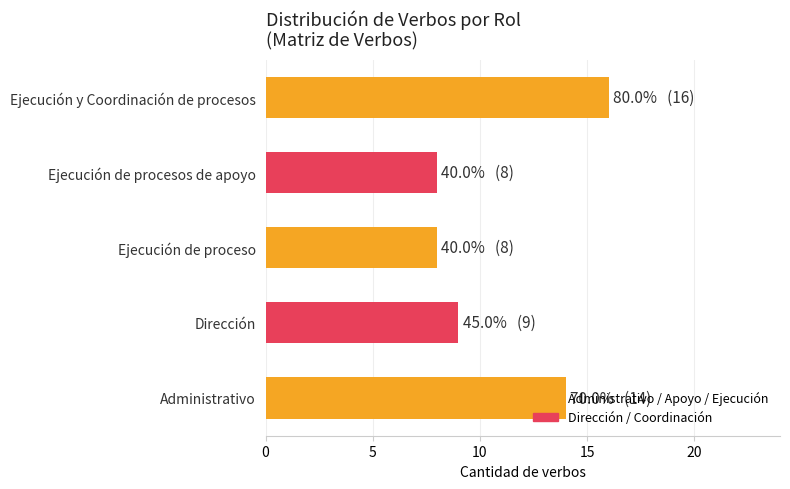

What is the minimum value shown in the chart?

8